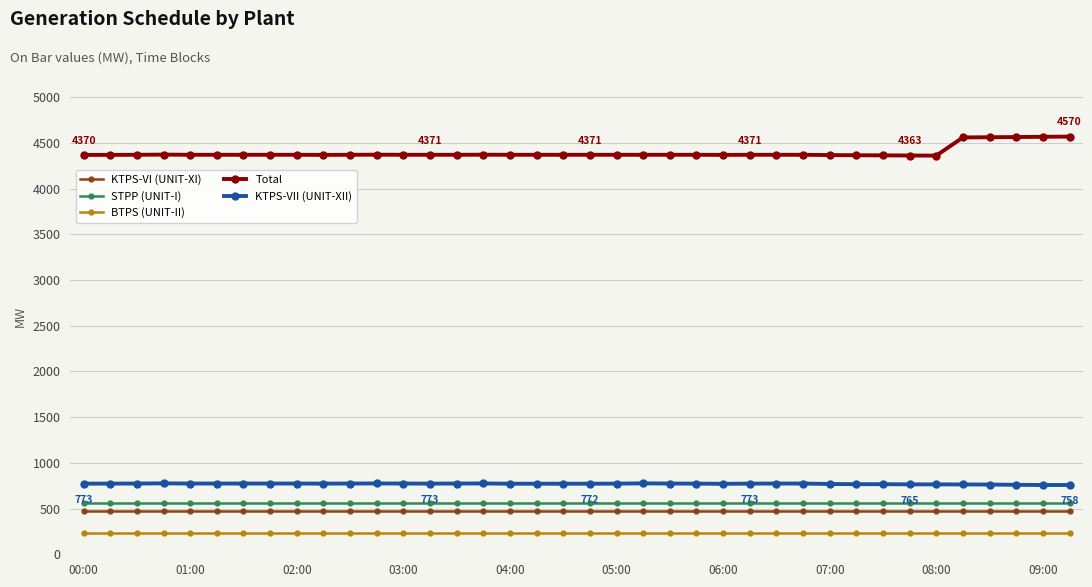

What is the maximum value shown in the chart?

4569.8